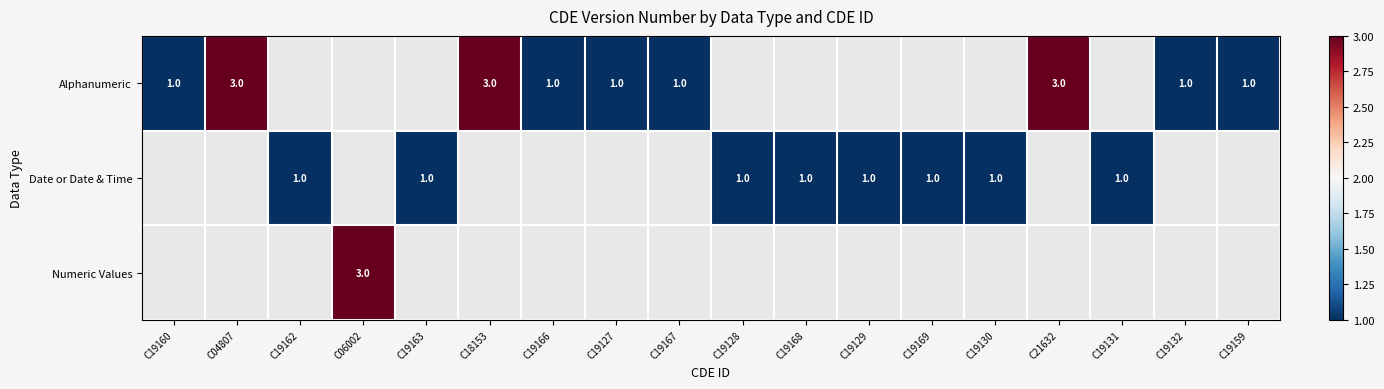

True or false: Alphanumeric has a value of 1 at C19166.

True